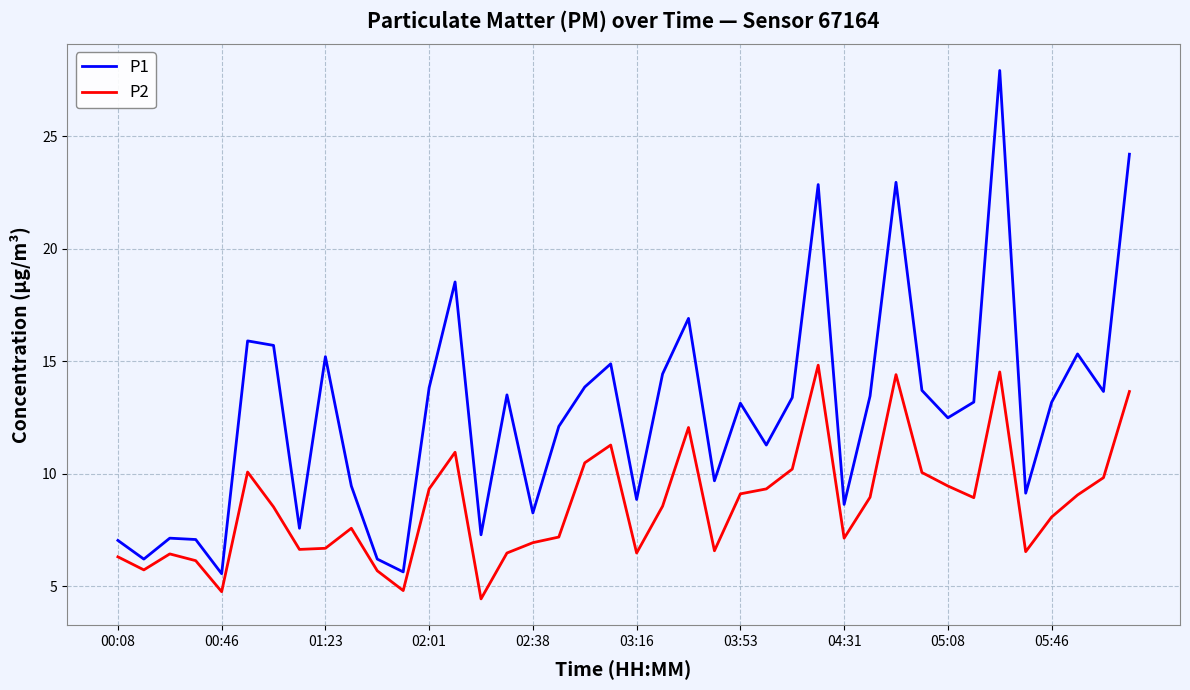

What is the difference between the maximum and minimum values in the P1 series?

22.4